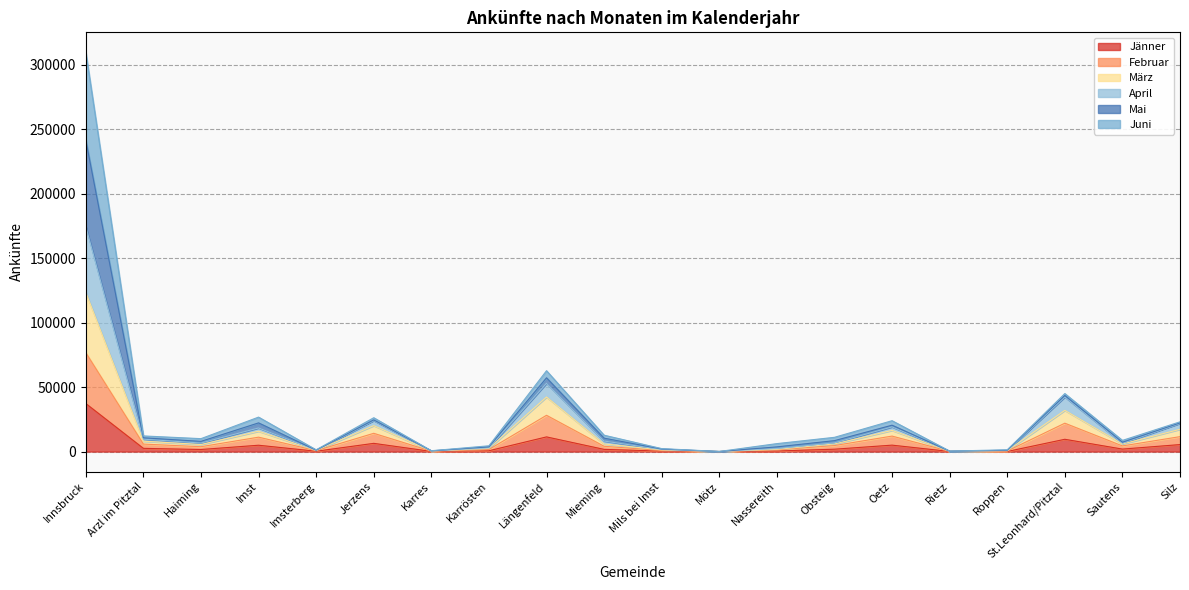

Which has a higher value, St.Leonhard/Pitztal or Silz?

St.Leonhard/Pitztal